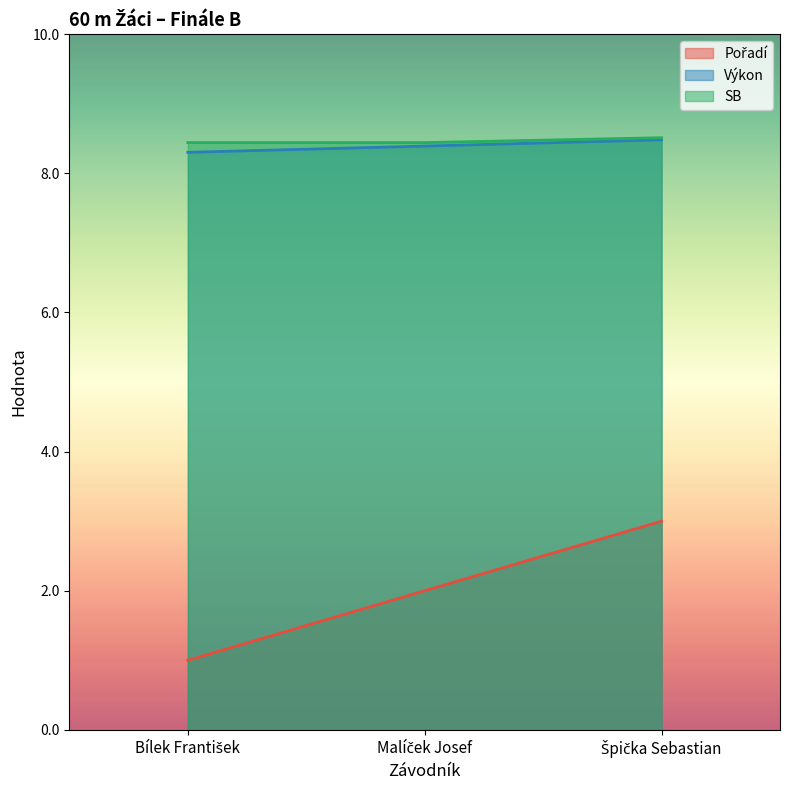

What is the difference between the maximum and second lowest values in the Výkon series?

0.1